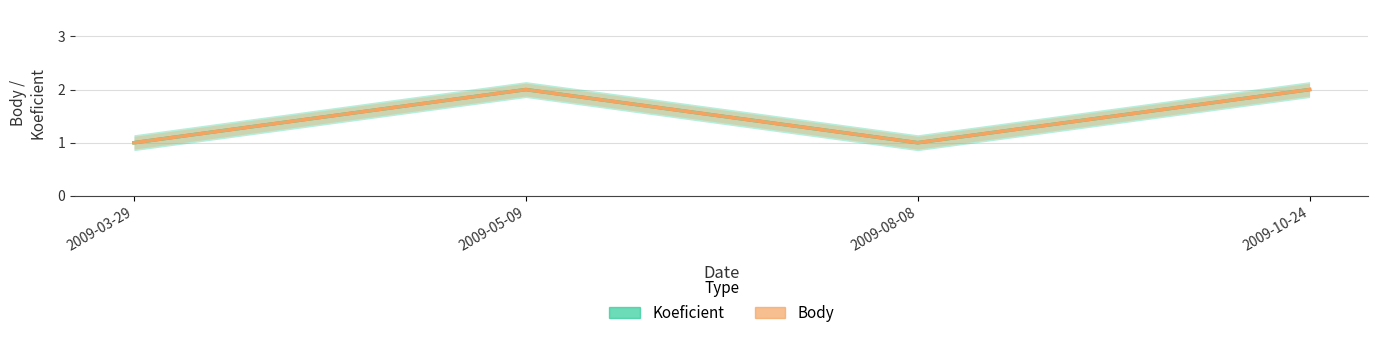

Is the value of Koeficient at 2009-10-24 greater than the value of Body at 2009-05-09?

No